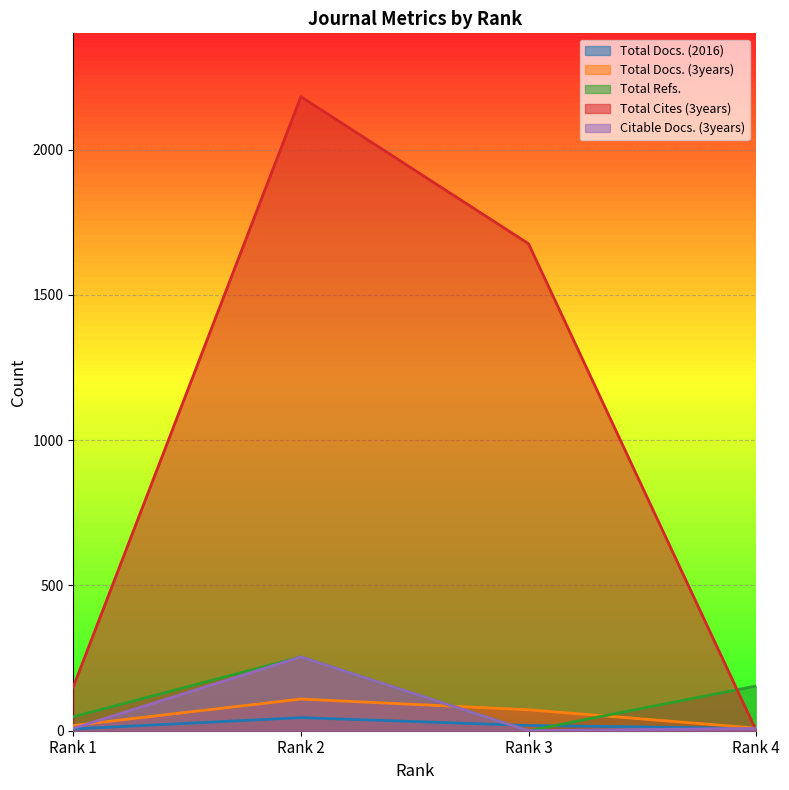

What is the sum of the Total Docs. (2016) values at Rank 1 and Rank 3?

24